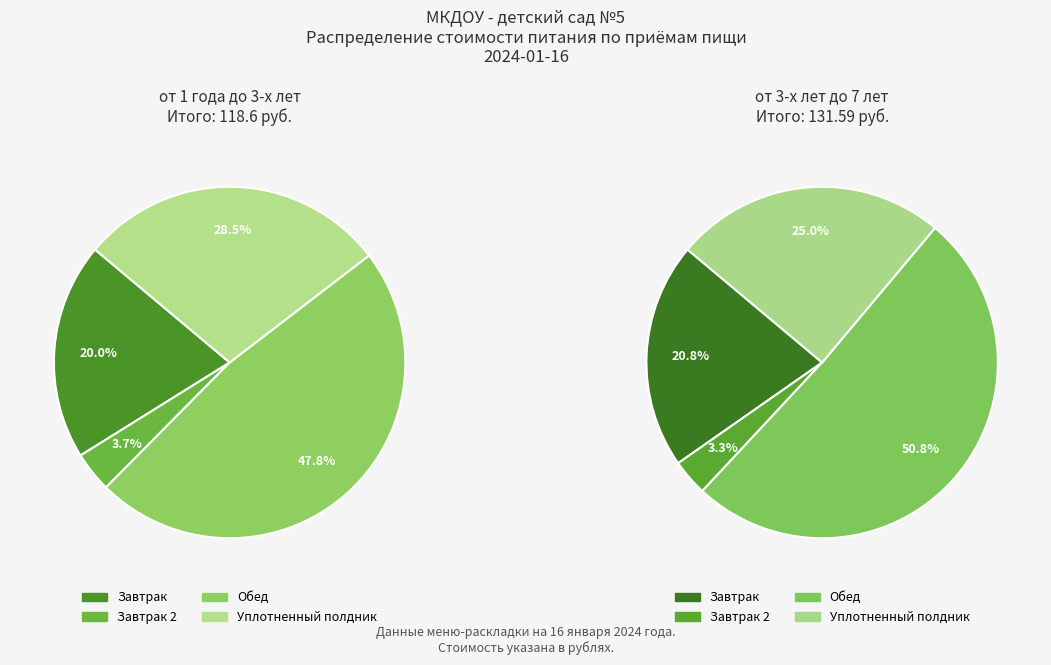

What percentage is NOT represented by от 3-х лет до 7 лет?

47.4%